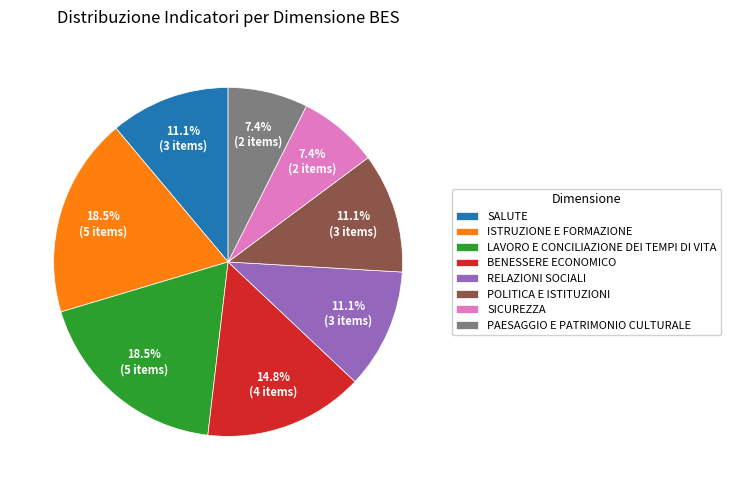

What is the ratio of the value at RELAZIONI SOCIALI to the value at PAESAGGIO E PATRIMONIO CULTURALE?

1.5